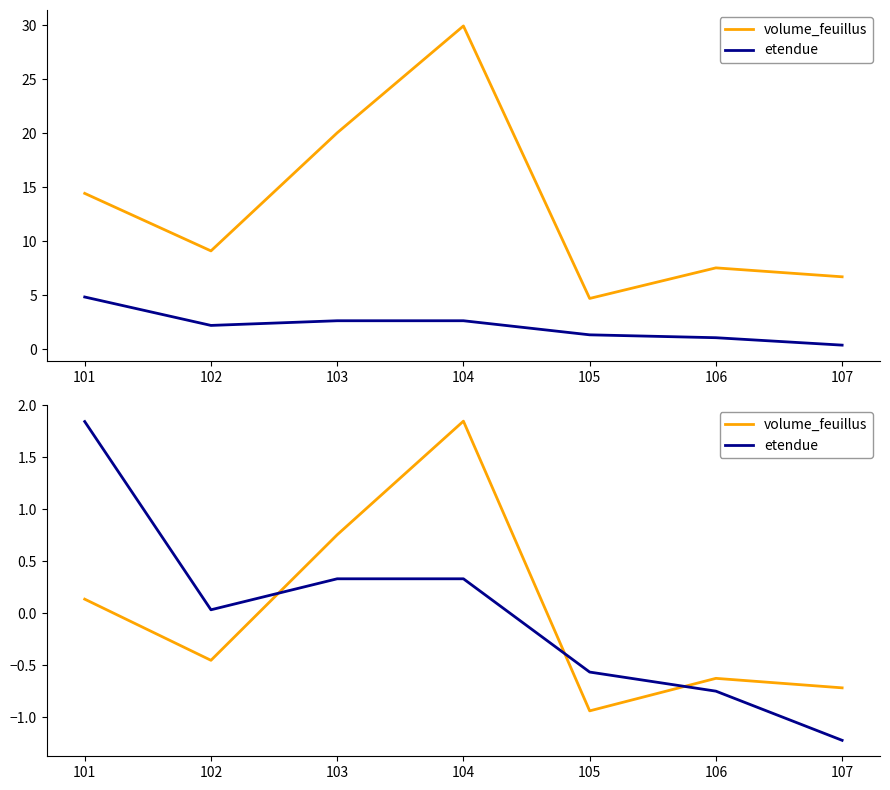

What is the value of the volume_feuillus point at the 2nd from the left?

-0.5